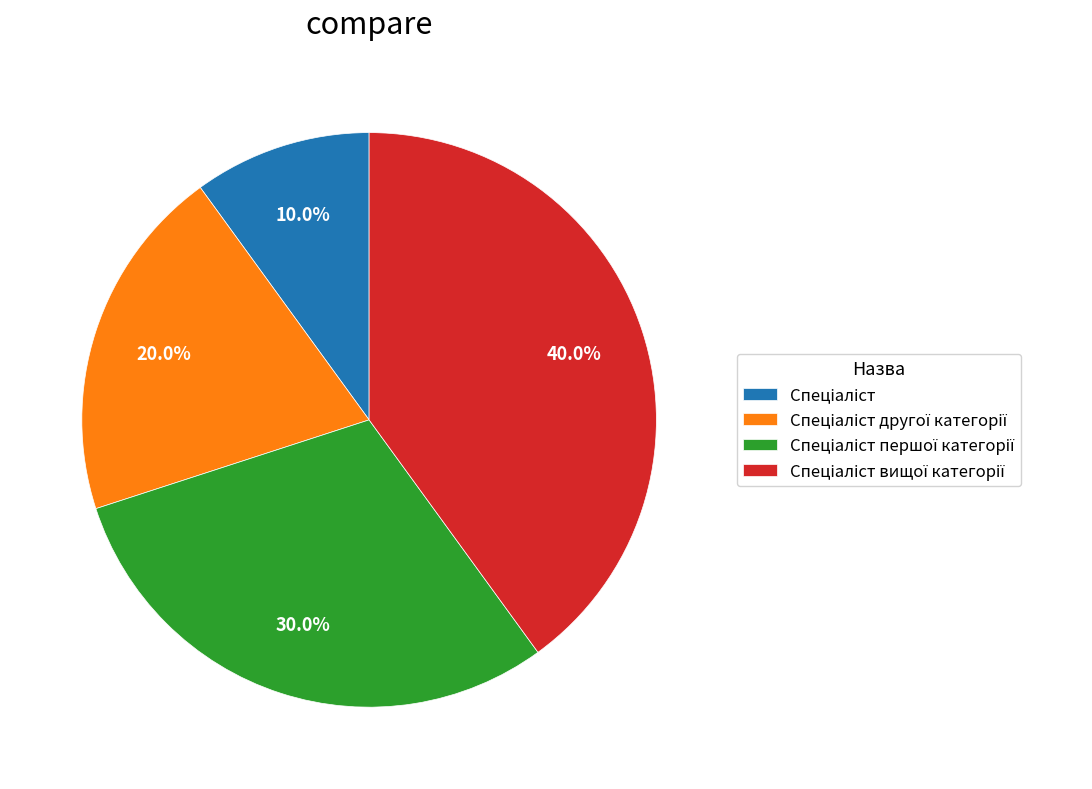

Is there a majority slice in this chart?

No